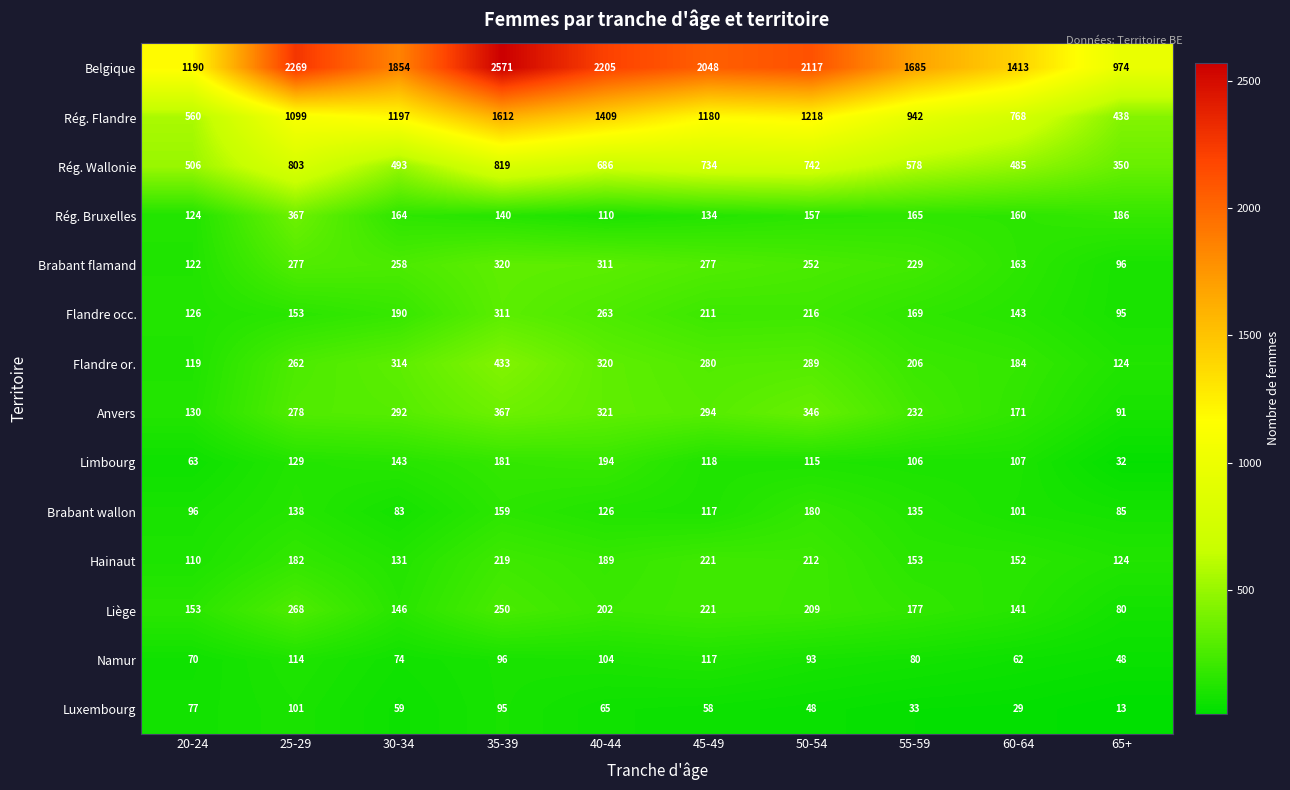

Which series has the widest spread of values?

Belgique